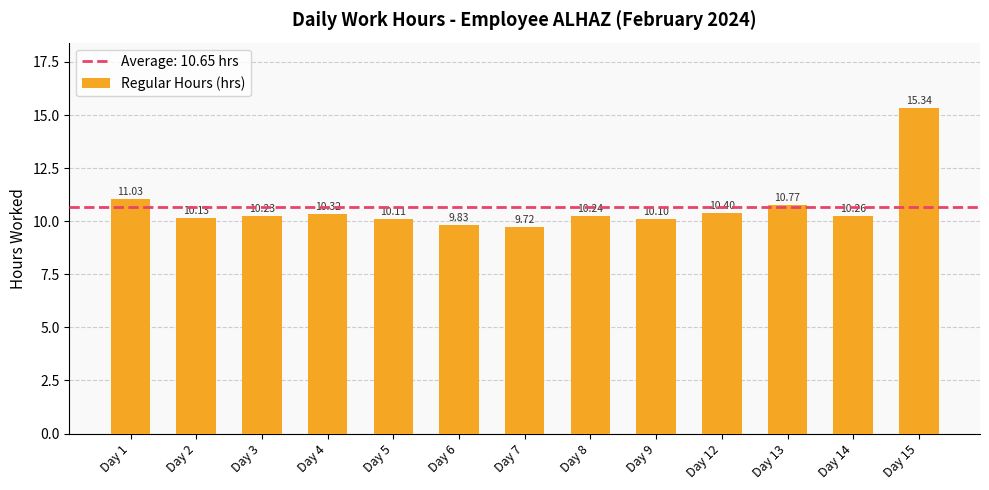

What is the sum of the values at Day 13 and Day 1?

21.8